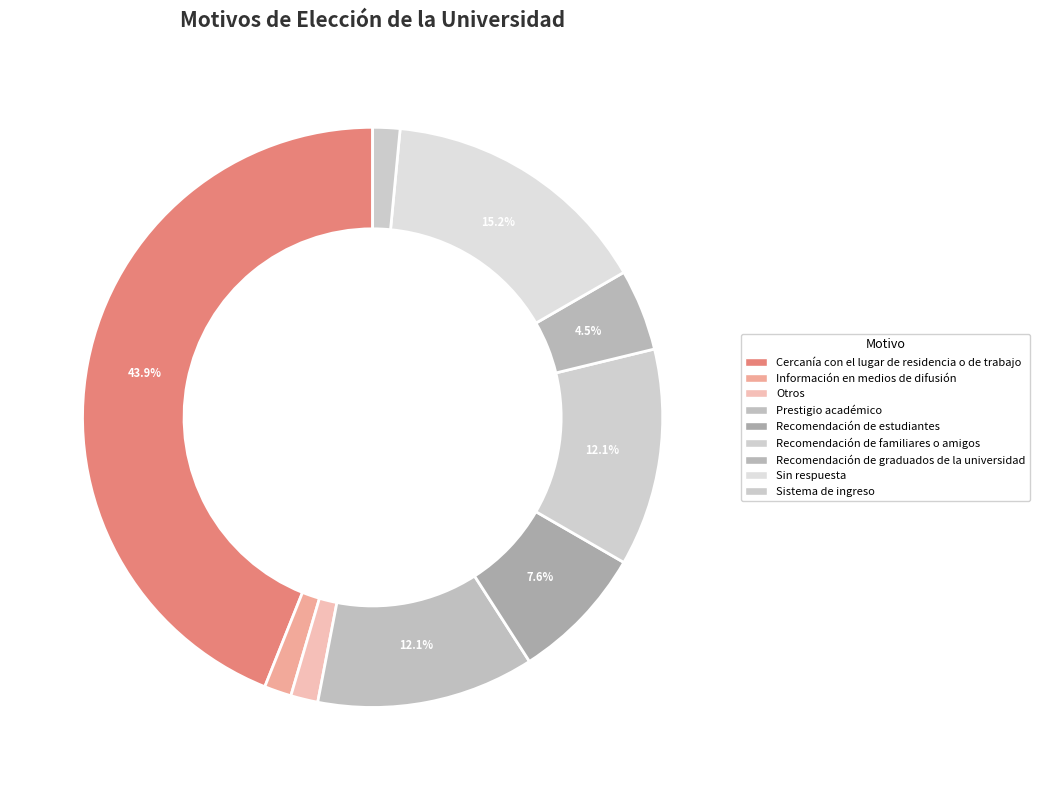

Rank the categories by value from highest to lowest.

Cercanía con el lugar de residencia o de trabajo, Sin respuesta, Prestigio académico, Recomendación de familiares o amigos, Recomendación de estudiantes, Recomendación de graduados de la universidad, Información en medios de difusión, Otros, Sistema de ingreso